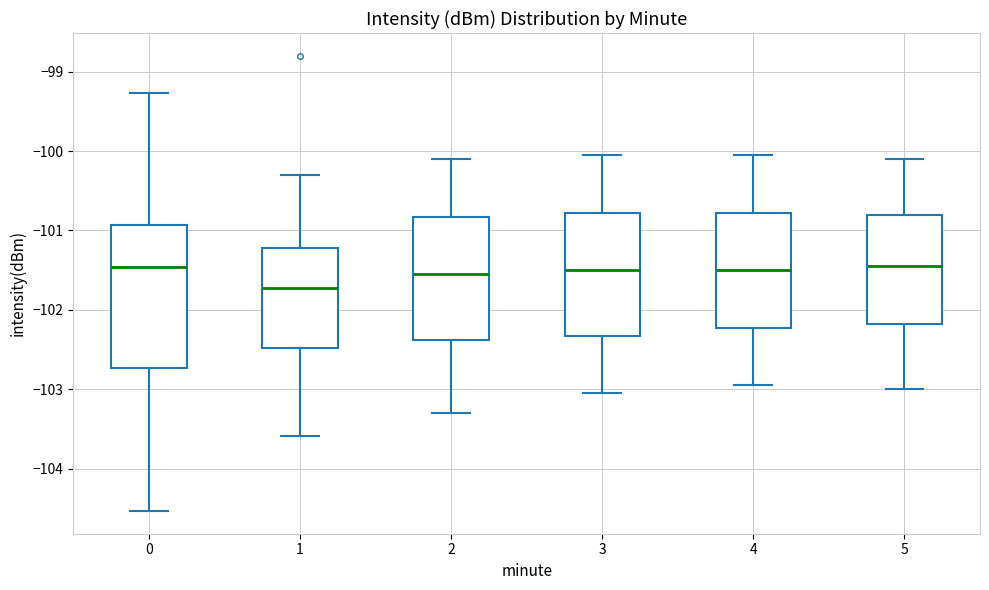

Reading left to right, read every box against the y-axis: the position of its median line, the range the box covers, and the ends of its whiskers. The values are not printed on the chart, so give them approximately, as read against the axis.

0: median -101.5, box -102.7 to -100.9, whiskers -104.5 to -99.3
1: median -101.7, box -102.5 to -101.2, whiskers -103.6 to -100.3
2: median -101.5, box -102.4 to -100.8, whiskers -103.3 to -100.1
3: median -101.5, box -102.3 to -100.8, whiskers -103.0 to -100.0
4: median -101.5, box -102.2 to -100.8, whiskers -102.9 to -100.0
5: median -101.4, box -102.2 to -100.8, whiskers -103.0 to -100.1